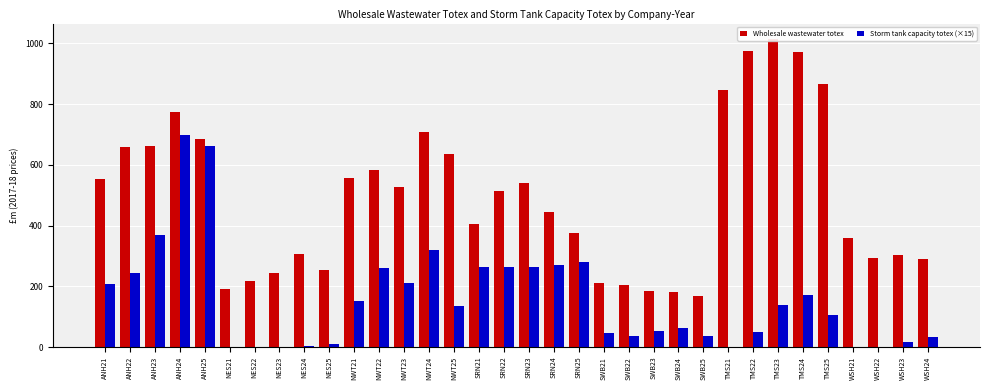

What is the approximate value of Wholesale wastewater totex at WSH23?

302.4